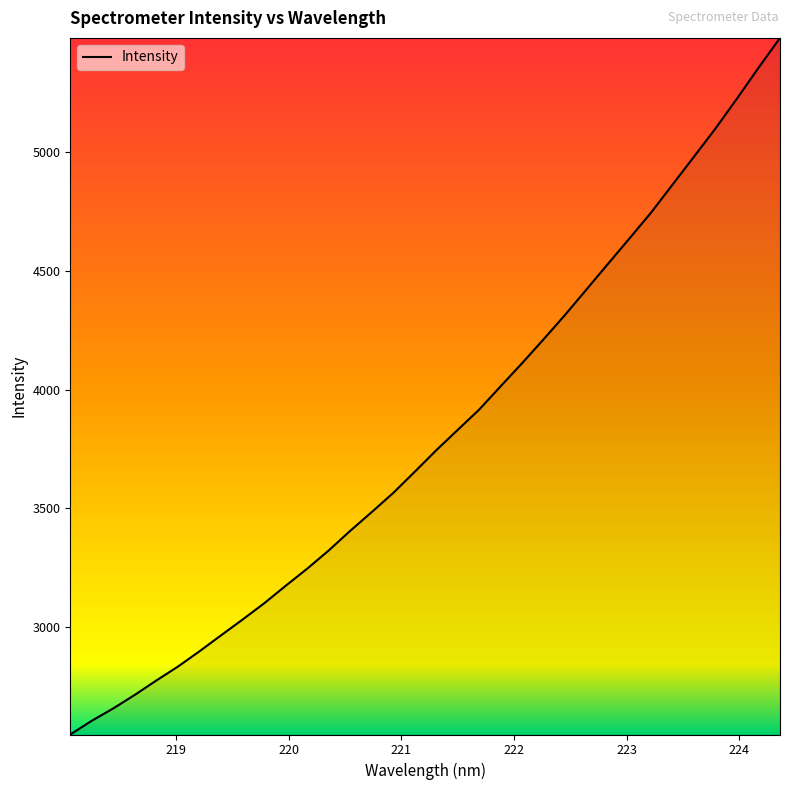

What is the greatest value displayed?

5481.8